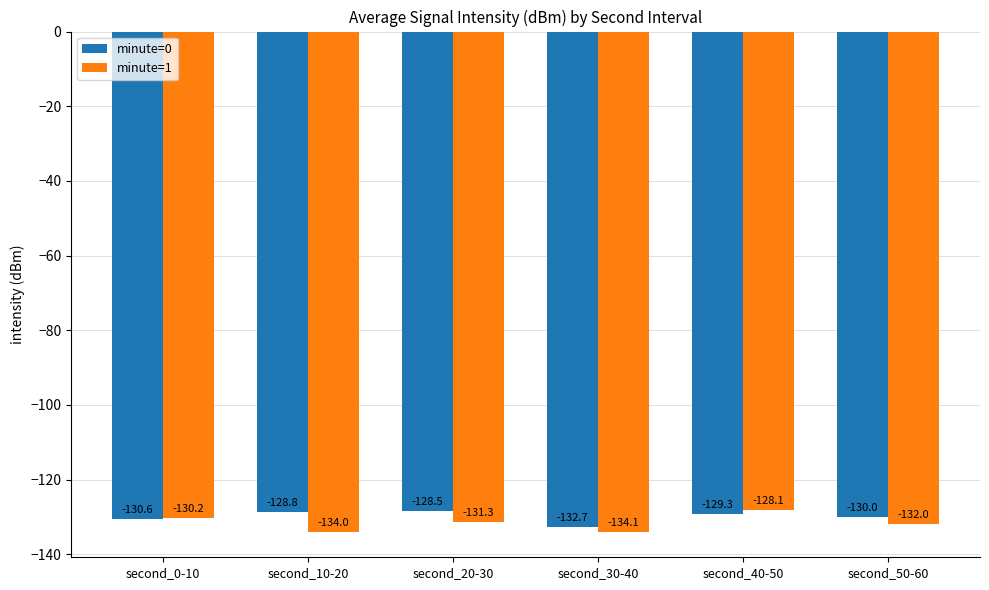

What is the difference between the minute=0 values at second_40-50 and second_20-30?

0.8